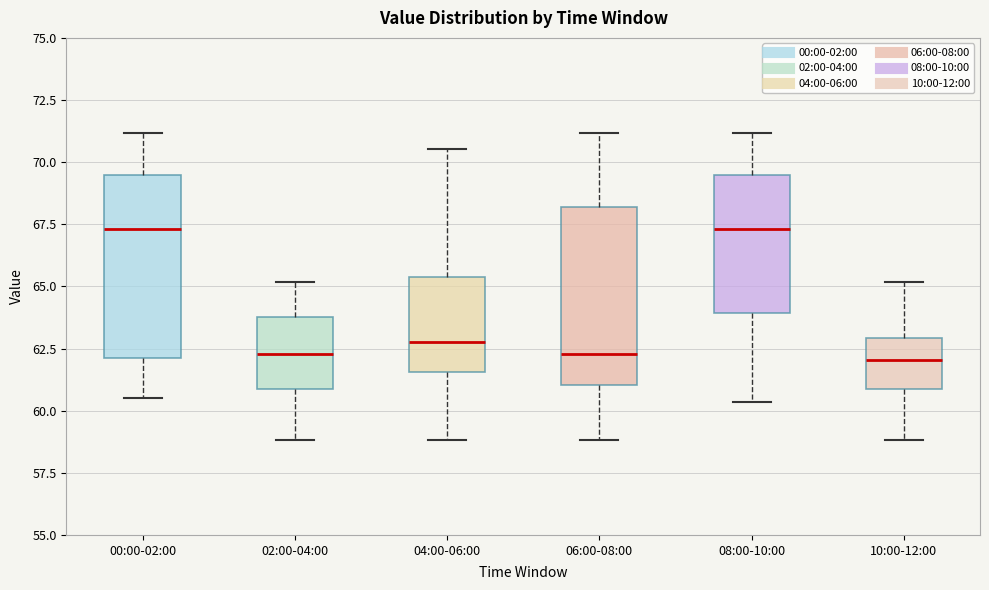

Where does the median line of the box for 10:00-12:00 sit on the y-axis? The values are not printed on the chart, so give them approximately, as read against the axis.

62.0